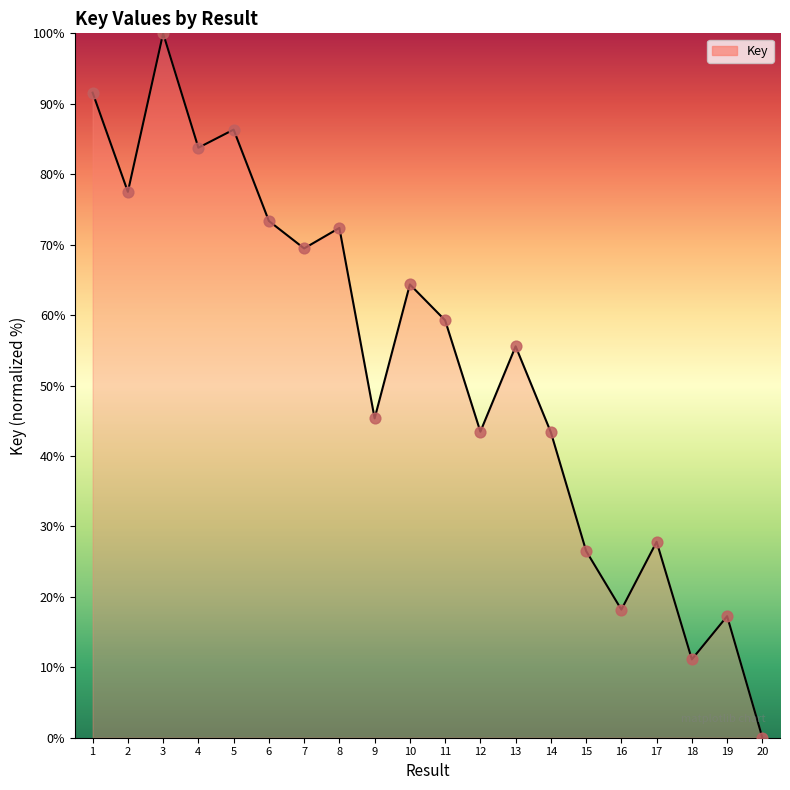

Approximately how many times larger is the value at 1 compared to 14?

2.1